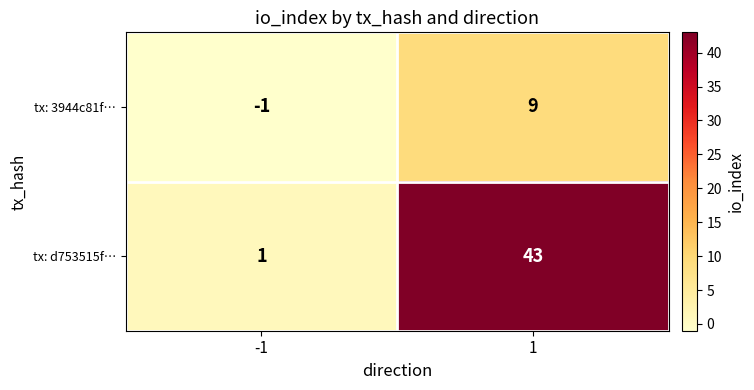

What is the sum of all tx: 3944c81f… values?

8